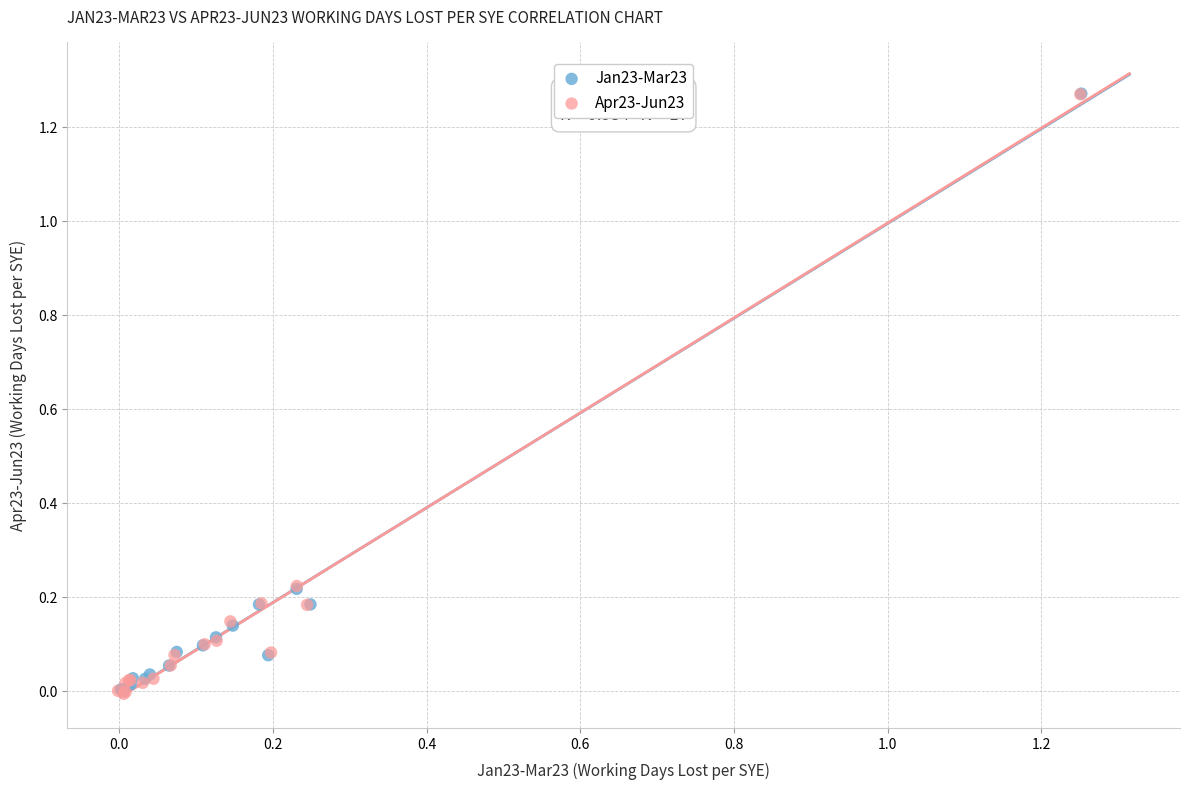

What are all the series names shown in the legend?

Jan23-Mar23, Apr23-Jun23